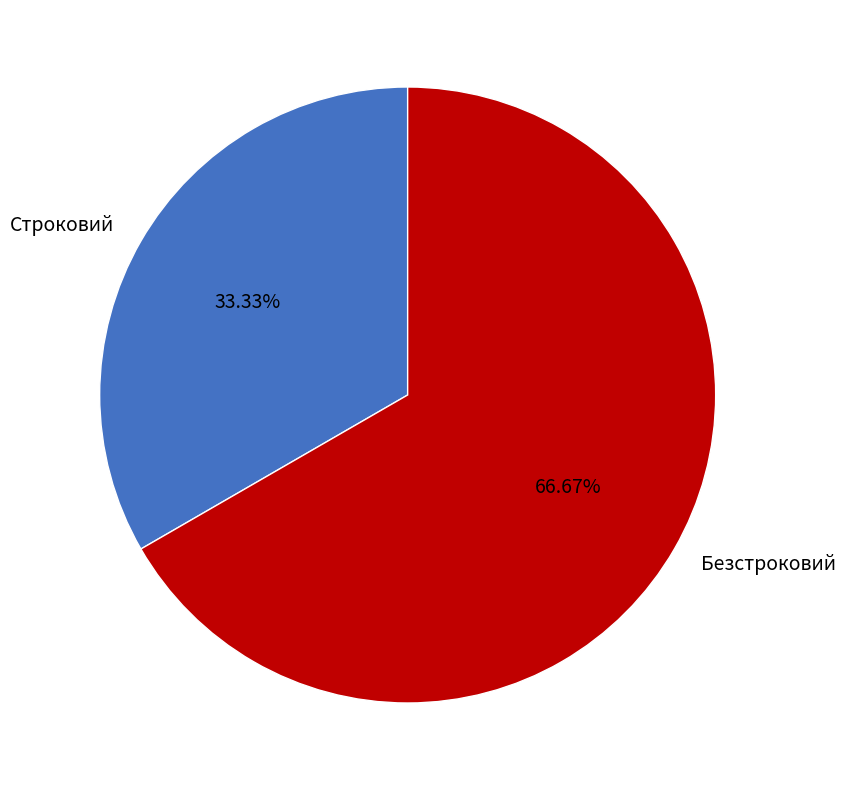

How many segments does this pie chart have?

2